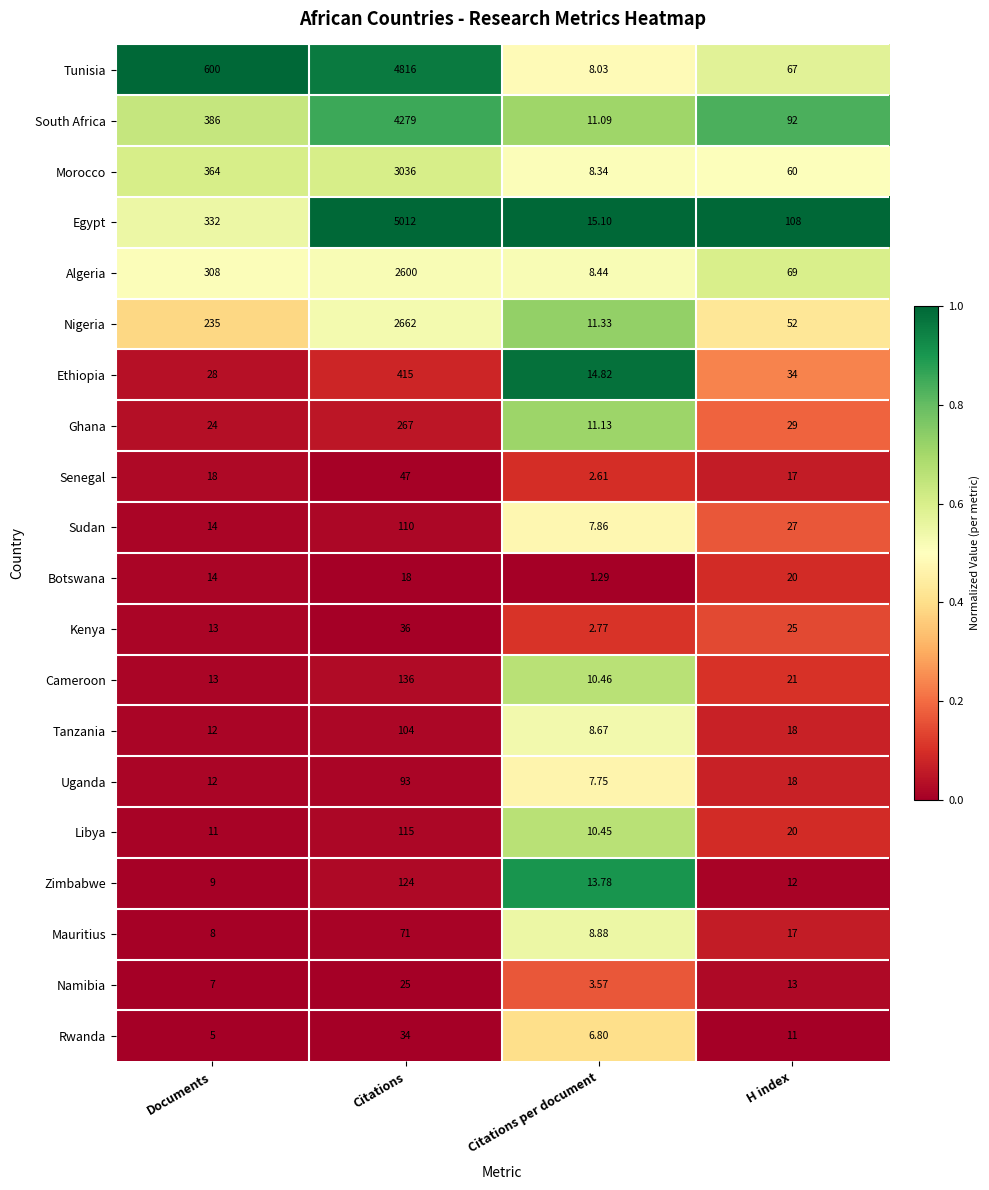

Which category has the lowest value across all series?

Citations per document